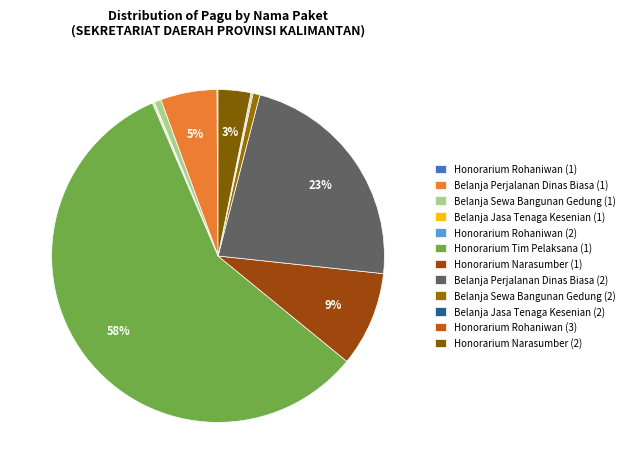

What is the change in value from Belanja Sewa Bangunan Gedung (1) to Belanja Jasa Tenaga Kesenian (2)?

-2100000